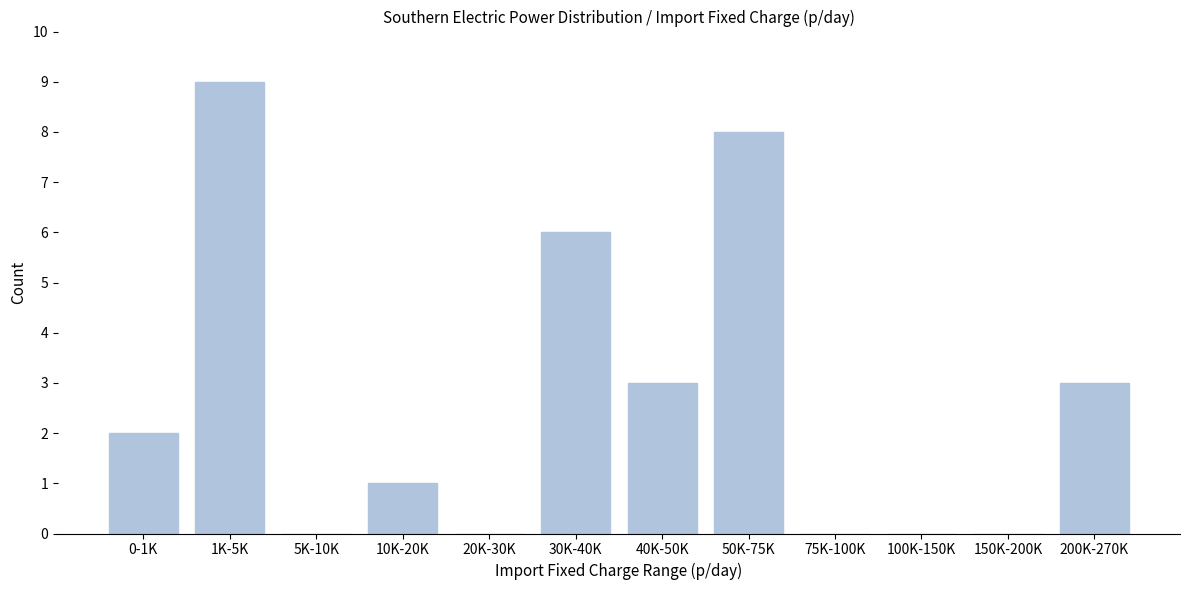

Reading left to right, list all the values displayed in this chart.

0-1K=2	1K-5K=9	5K-10K=0	10K-20K=1	20K-30K=0	30K-40K=6	40K-50K=3	50K-75K=8	75K-100K=0	100K-150K=0	150K-200K=0	200K-270K=3